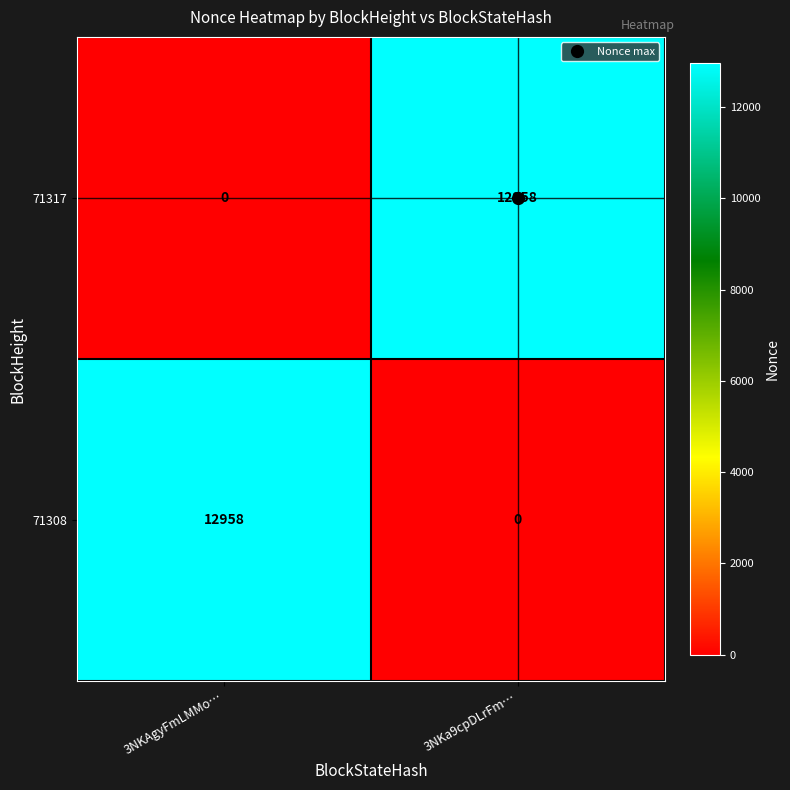

What is the approximate value of 71308 at 3NKAgyFmLMMo…, to the nearest 100?

13000